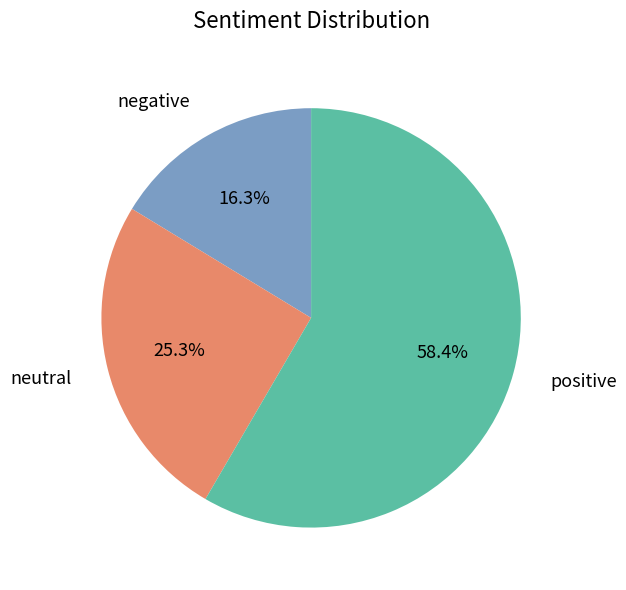

What percentage do neutral and negative together represent?

41.6%